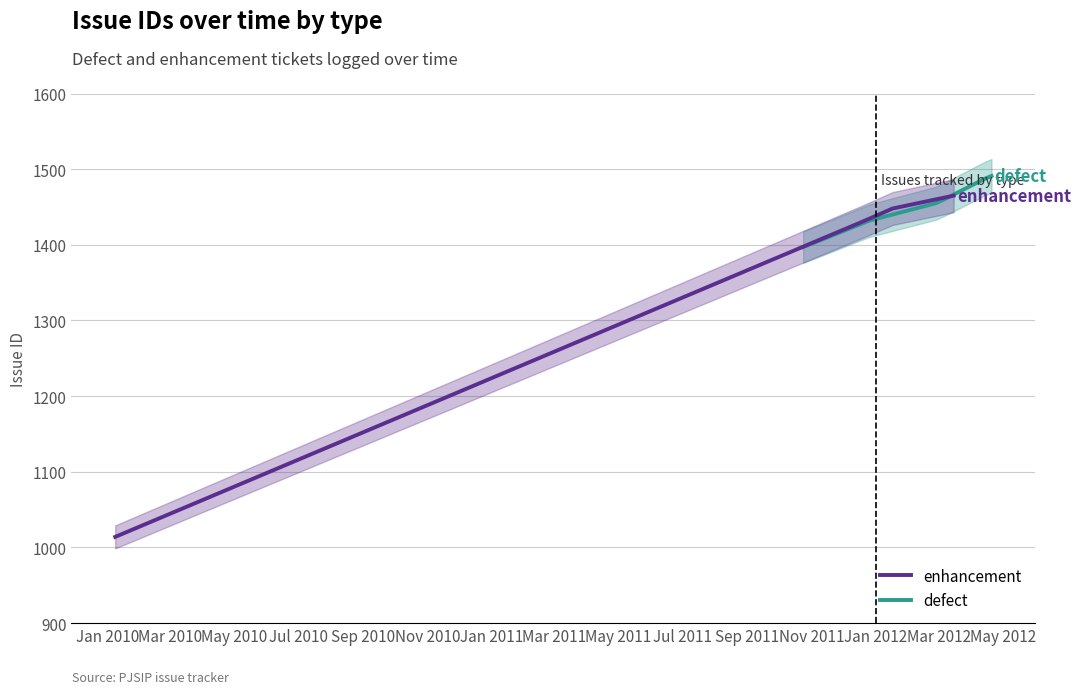

What is the highest value of the enhancement series?

1465